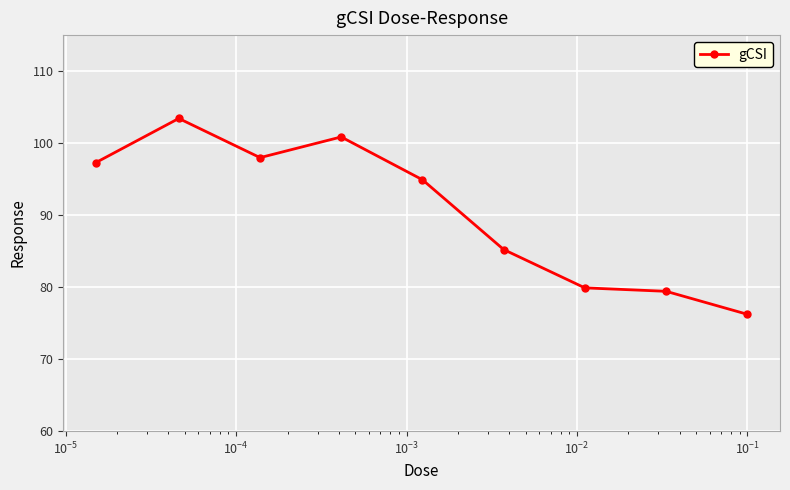

What is the sum of all values?

815.2